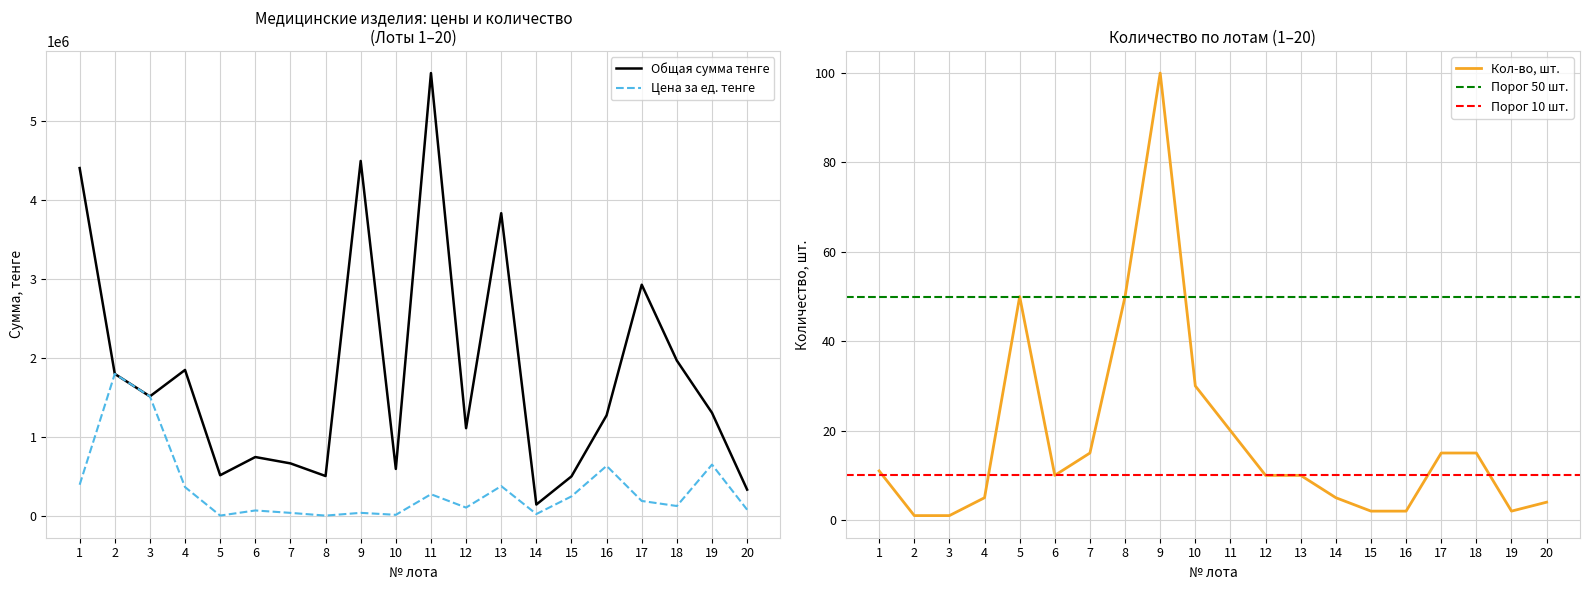

Where is the first local maximum for Кол-во?

5